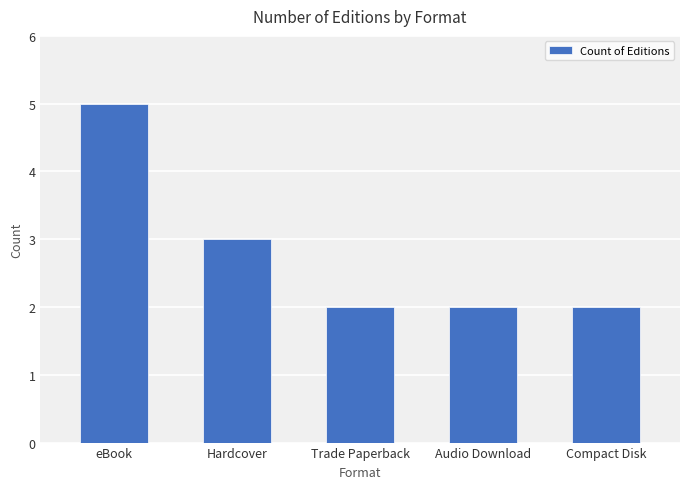

What is the ratio of the value at Compact Disk to the value at Trade Paperback?

1.0